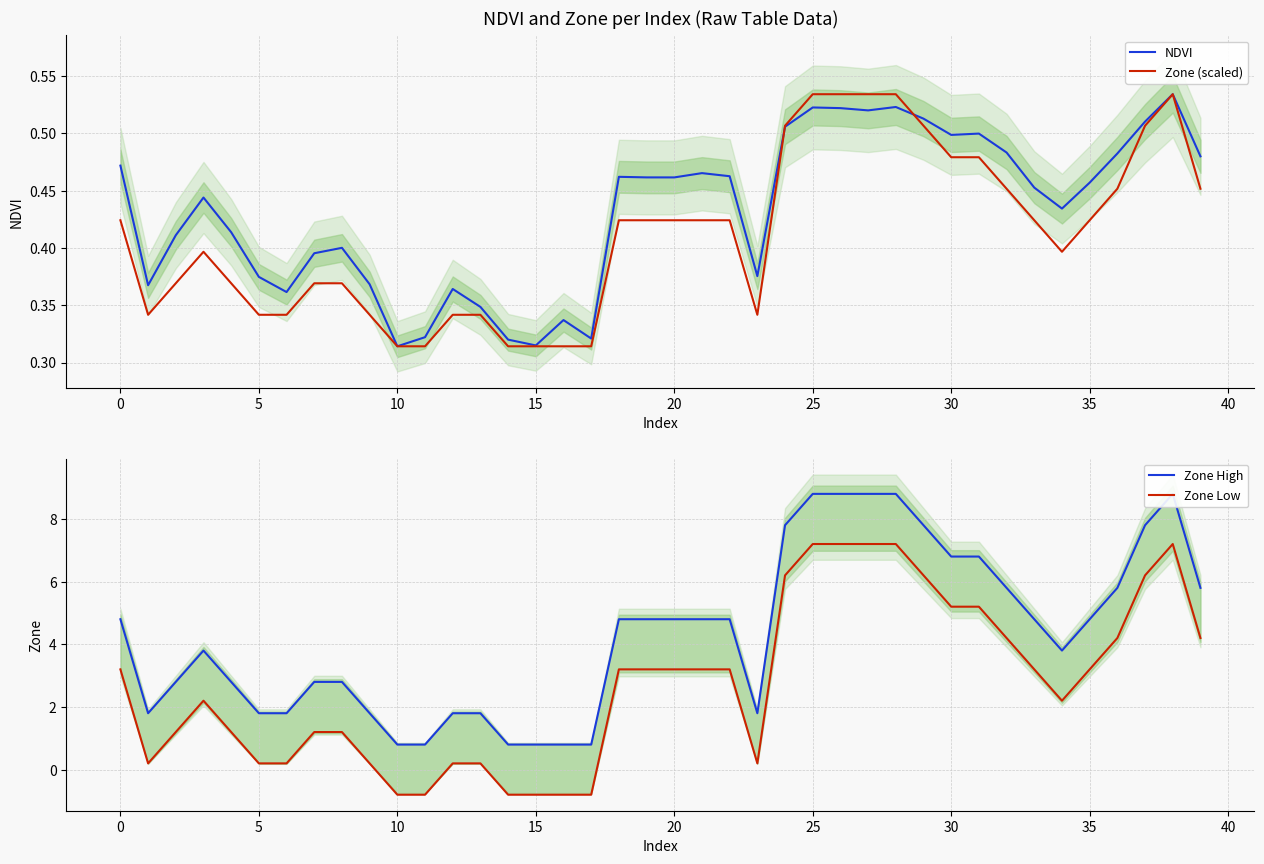

Is the value of Zone Low at 35 greater than the value of Zone (scaled) at 40?

Yes